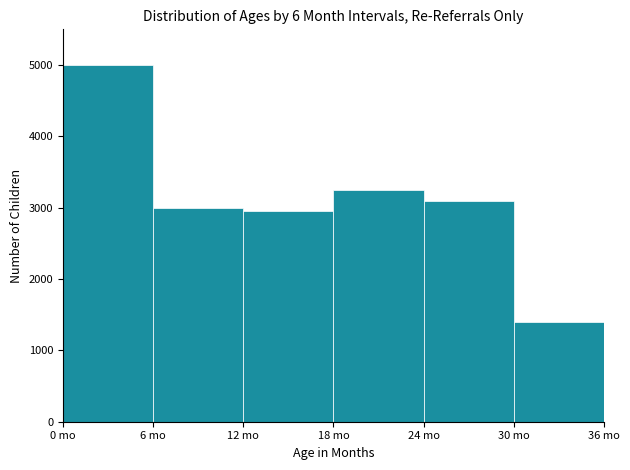

How tall is the bar that spans 6 to 12 on the x-axis? The values are not printed on the chart, so give them approximately, as read against the axis.

3000